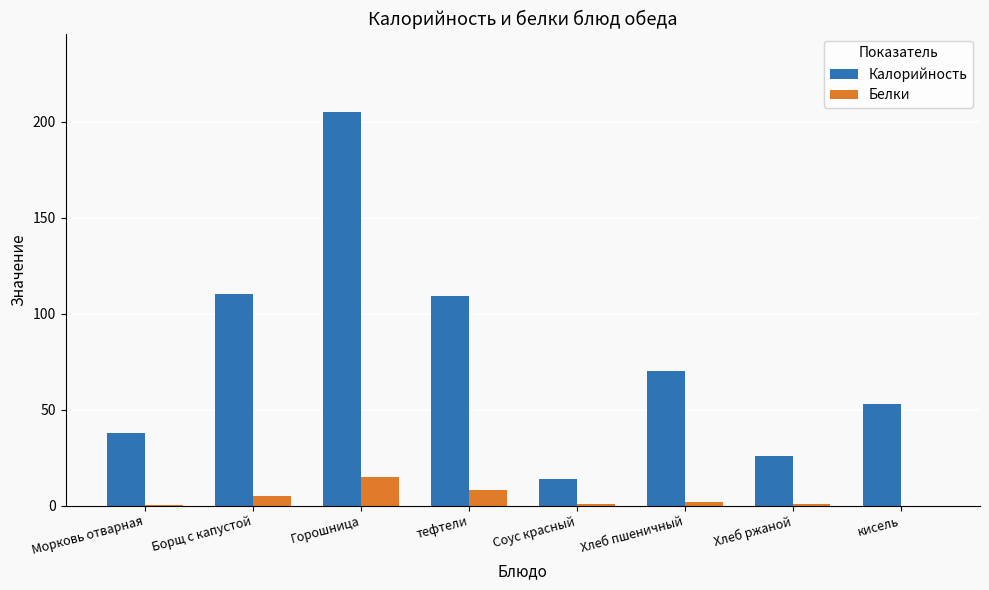

The value of Белки at Хлеб пшеничный is 2.0. True or false?

True